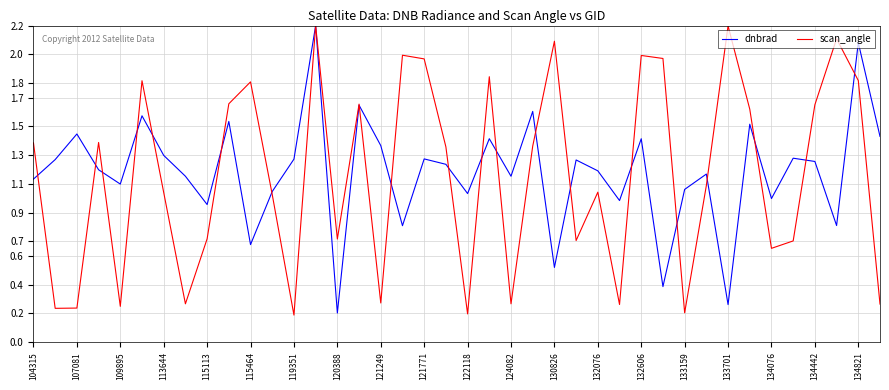

What is the maximum value shown in the chart?

2.2